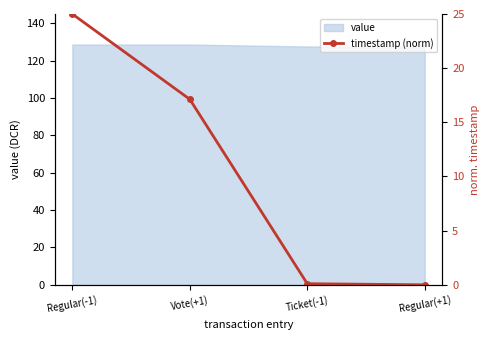

Reading left to right, what are all the values shown in this chart?

Regular(-1)=25.0	Vote(+1)=17.1	Ticket(-1)=0.1	Regular(+1)=0.0